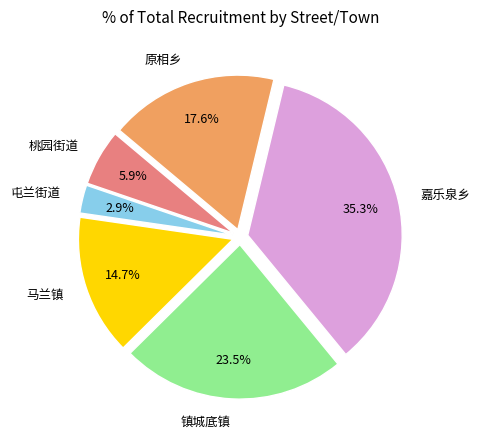

Which slice is the largest?

嘉乐泉乡